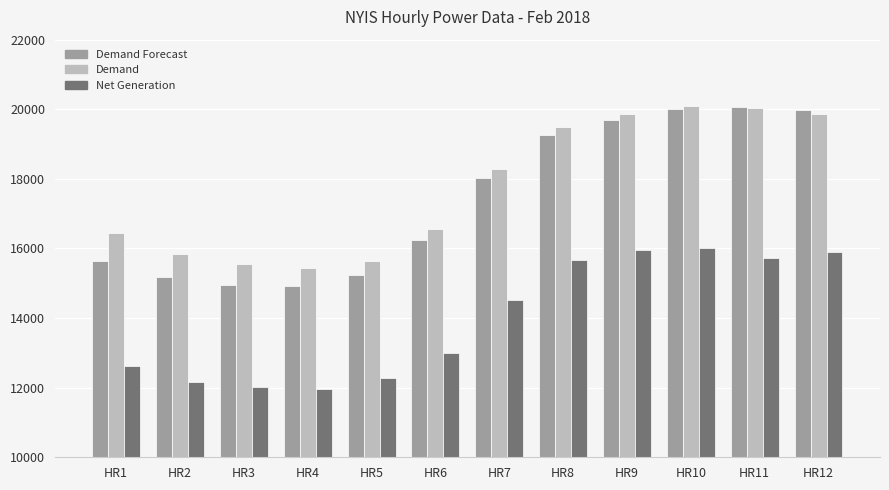

What is the minimum value for Demand?

15432